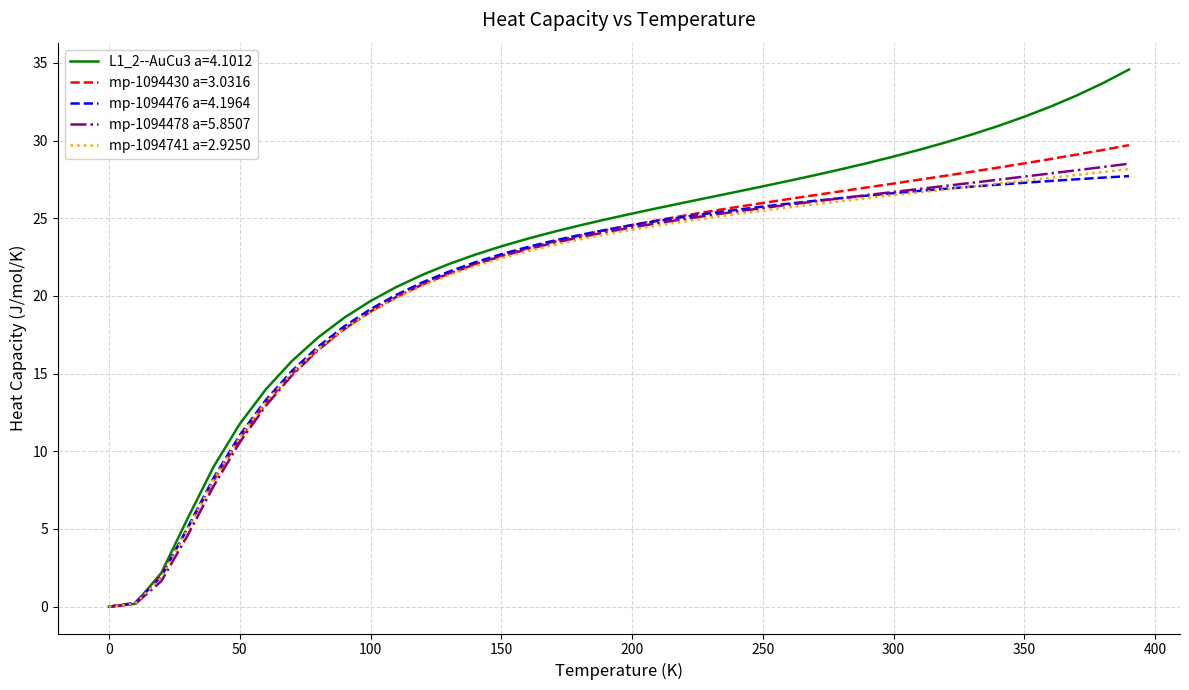

What are all the series names shown in the legend?

L1_2--AuCu3 a=4.1012, mp-1094430 a=3.0316, mp-1094476 a=4.1964, mp-1094478 a=5.8507, mp-1094741 a=2.9250